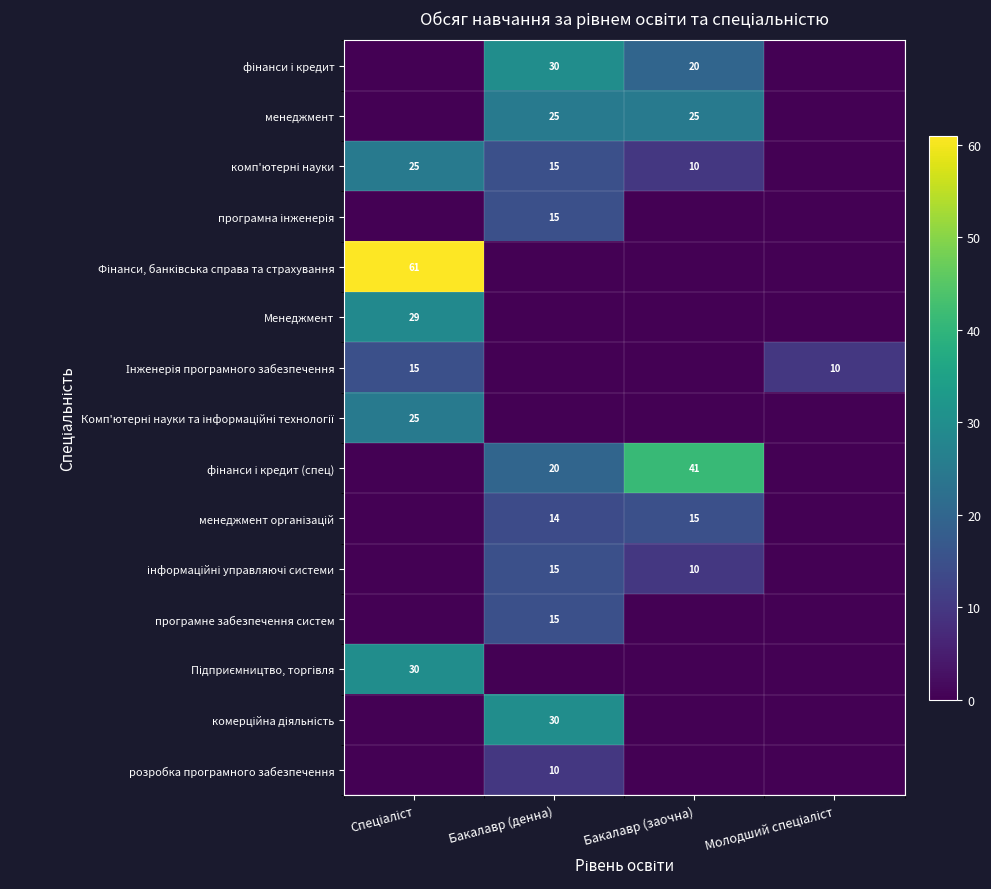

Between Спеціаліст and Бакалавр (денна), which is larger?

Бакалавр (денна)